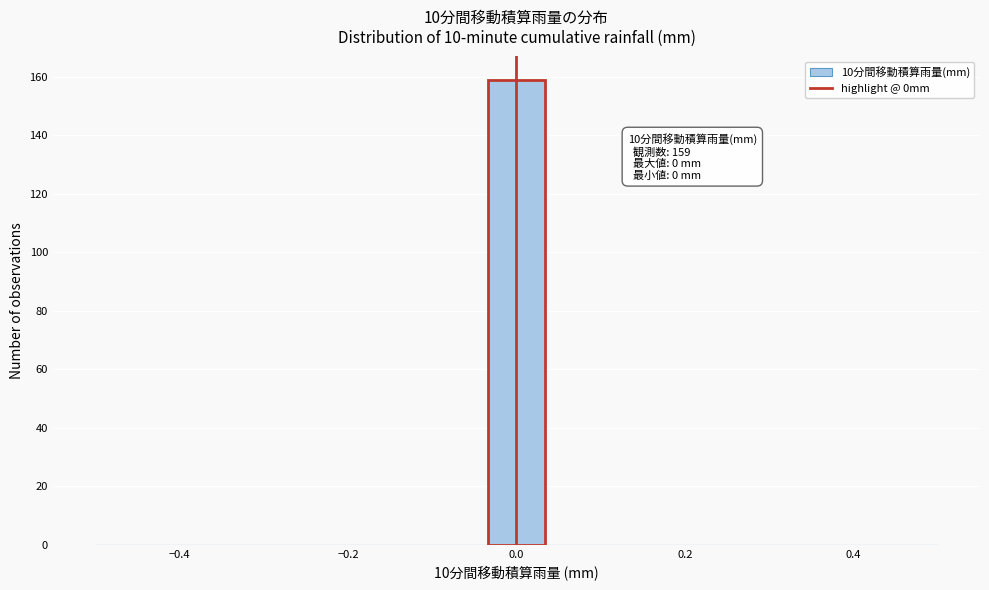

Read against the x-axis, roughly where is the centre of the tallest bar?

0.00